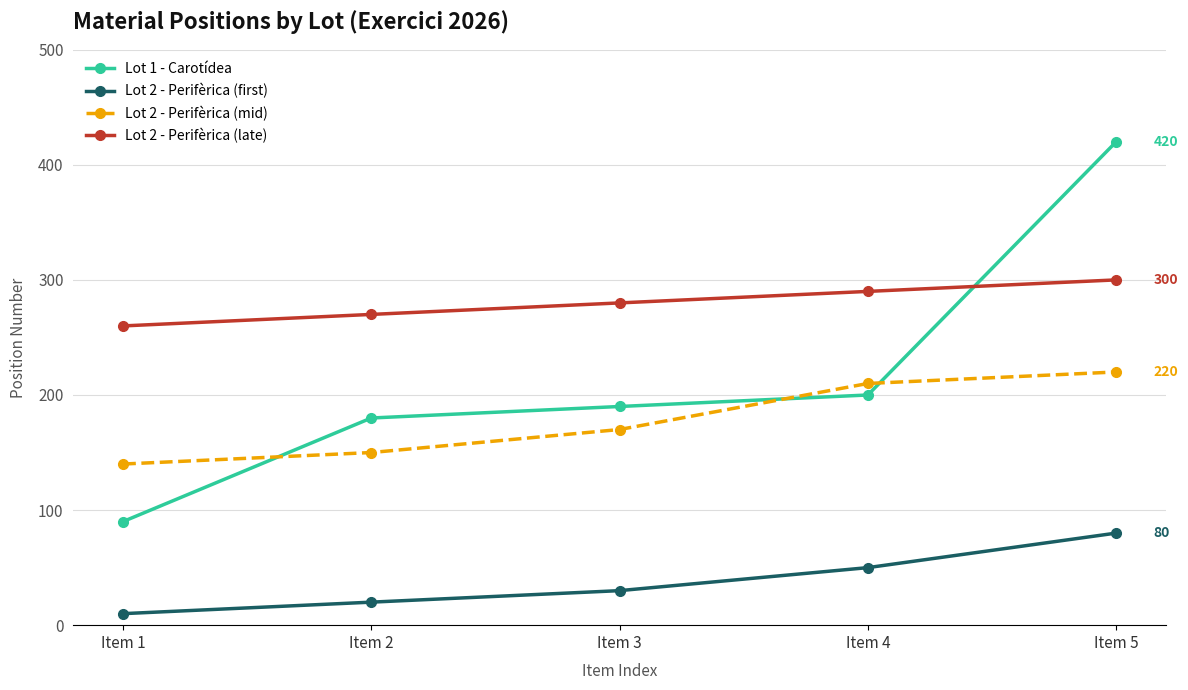

Which series has the largest range (max minus min)?

Lot 1 - Carotídea